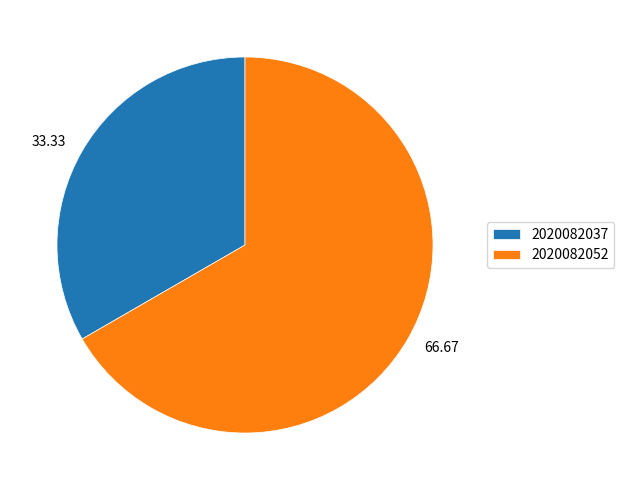

Is the sum of 2020082037 and 2020082052 greater than half?

Yes